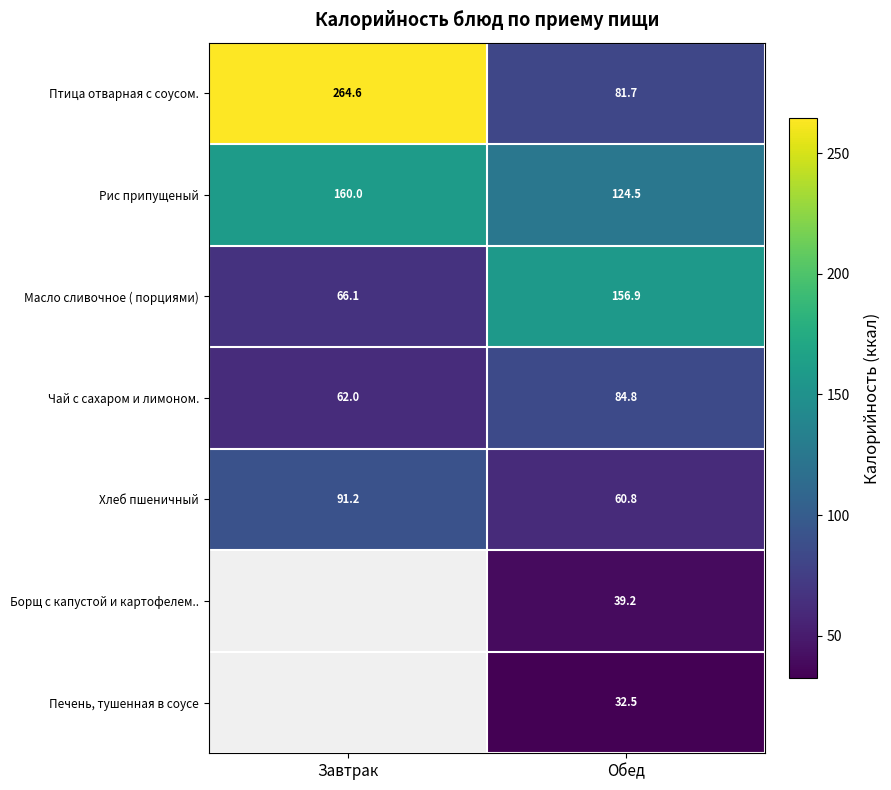

Is the value of Масло сливочное ( порциями) at Обед greater than the value of Борщ с капустой и картофелем.. at Обед?

Yes